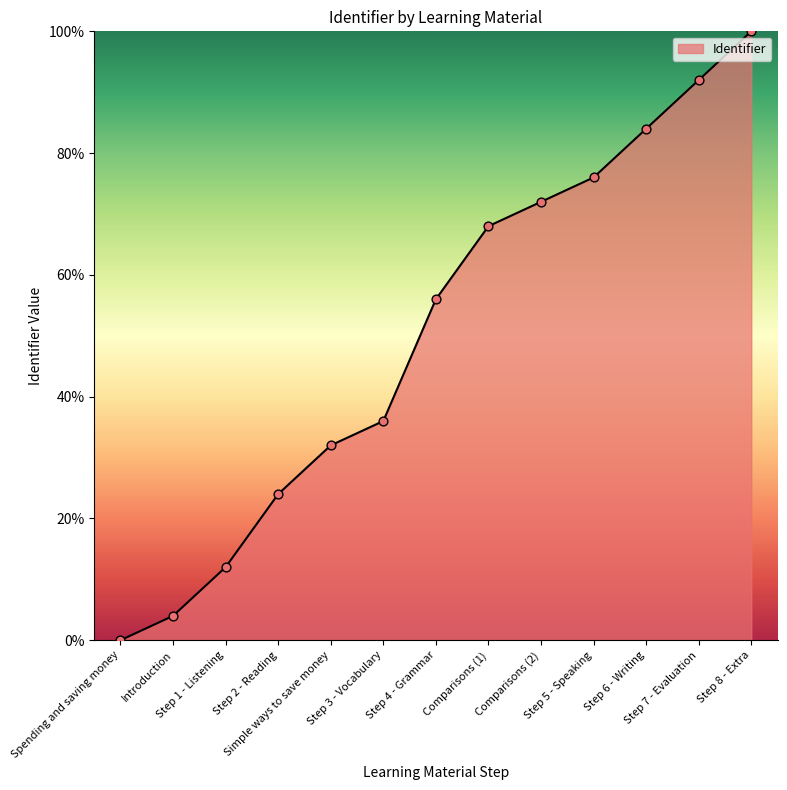

Between Step 4 - Grammar and Step 6 - Writing, which is larger?

Step 6 - Writing